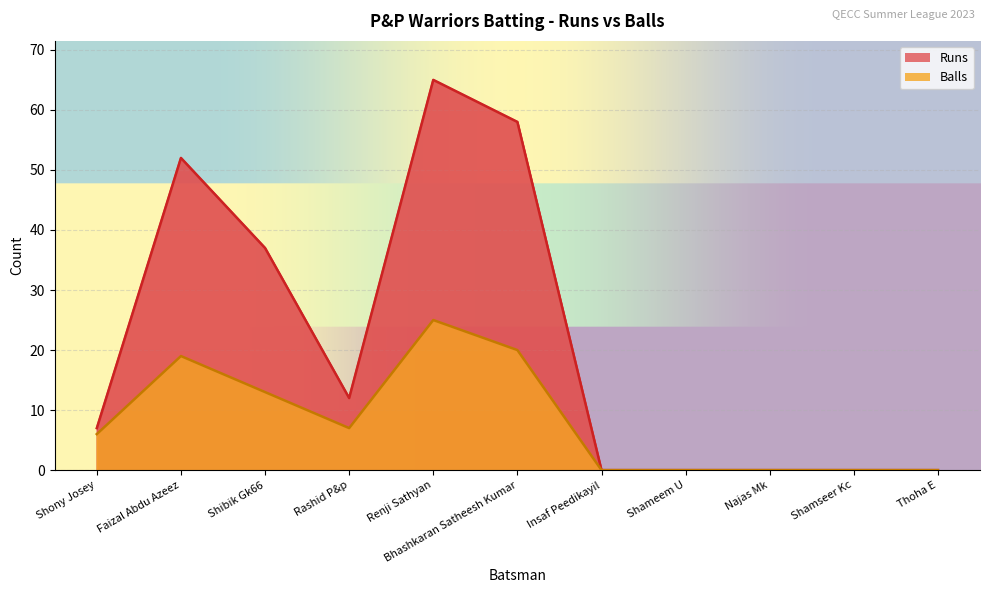

What is the label of the 2nd point from the left?

Faizal Abdu Azeez